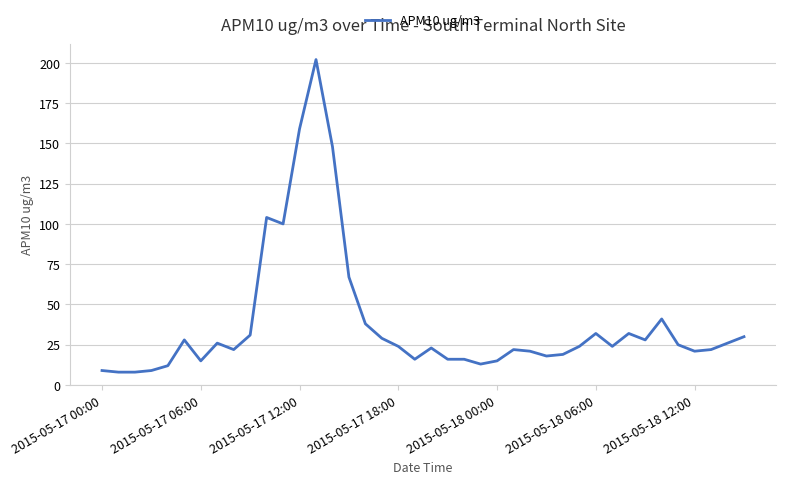

What is the smallest value displayed?

8